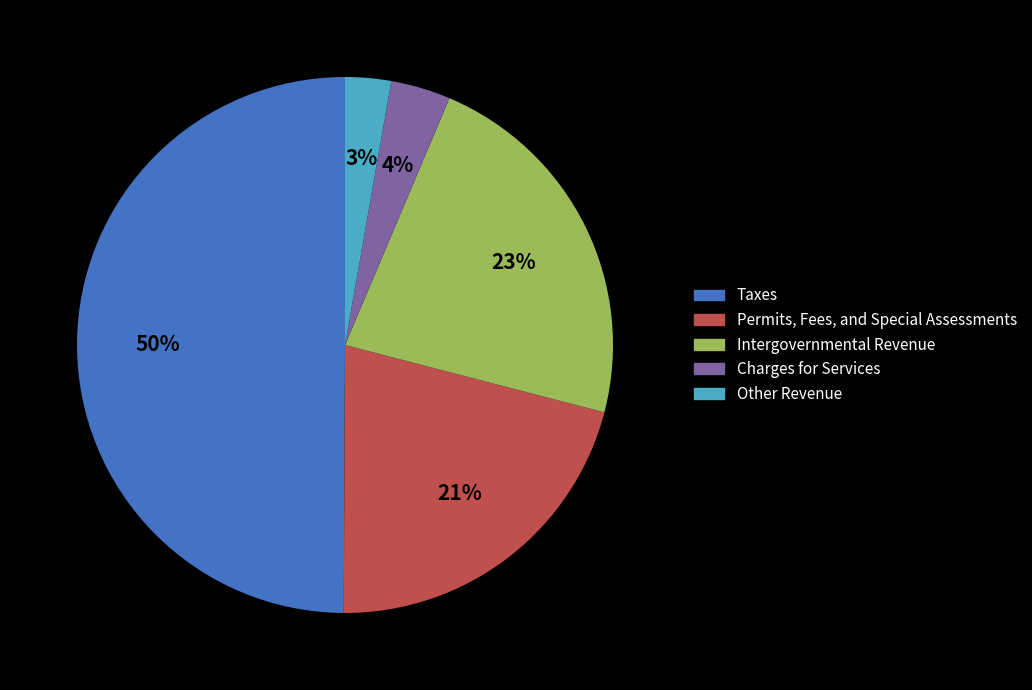

Does Other Revenue represent more than half of the total?

No